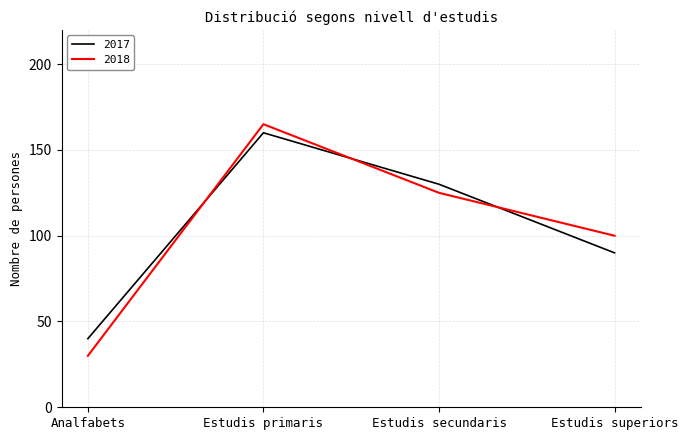

Which series has the widest spread of values?

2018